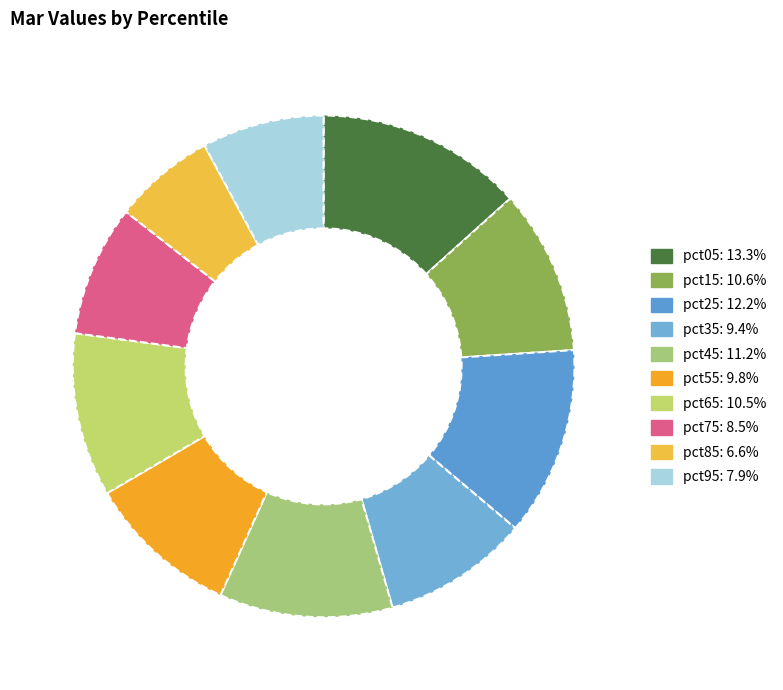

How many slices are in this pie chart?

10